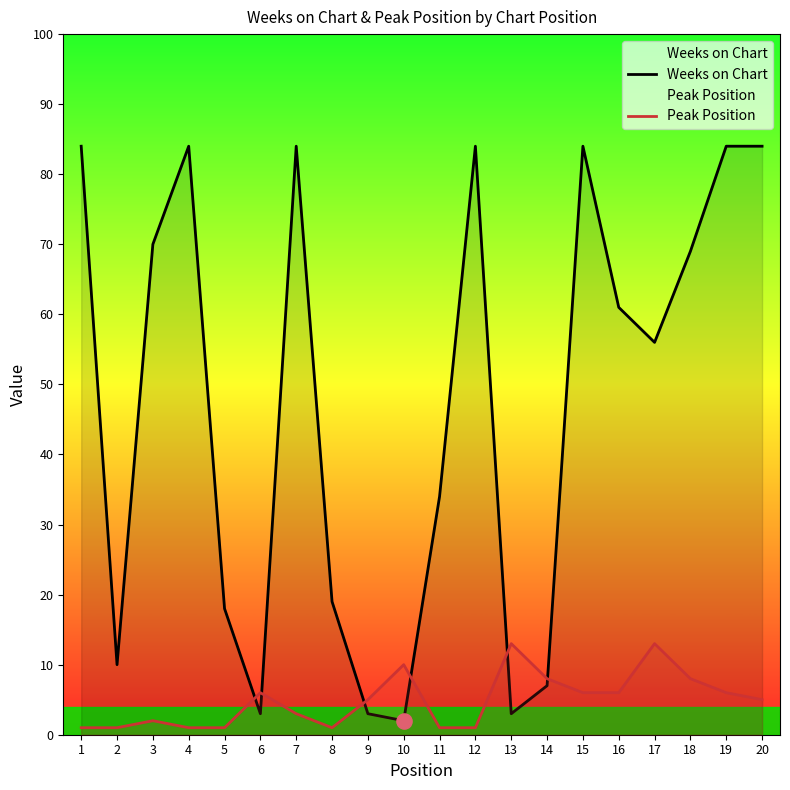

What are all the series names shown in the legend?

Weeks on Chart, Peak Position